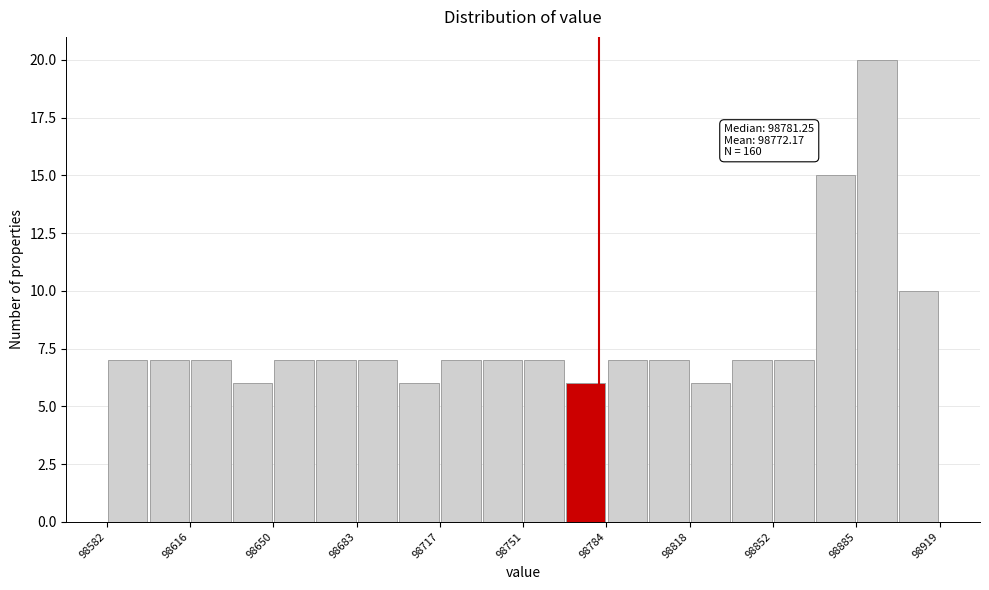

Read against the x-axis, roughly where is the centre of the tallest bar?

98895